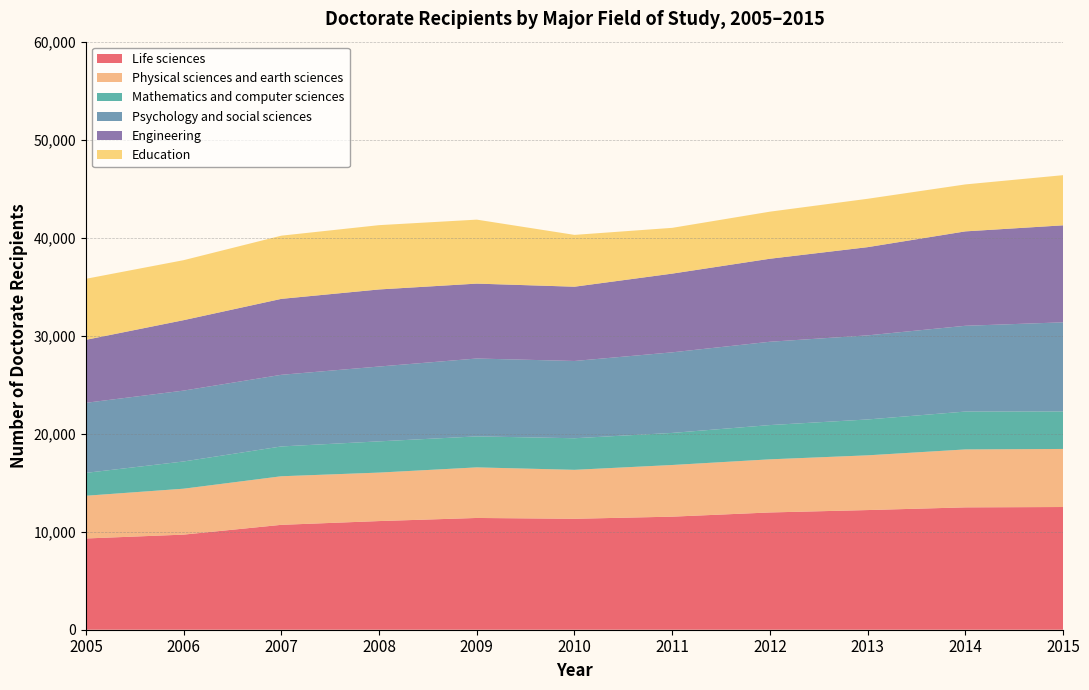

Reading right to left, list all the values displayed in this chart.

Life sciences: 12520	12484	12209	11965	11536	11319	11403	11086	10702	9703	9310
Physical sciences and earth sciences: 5924	5912	5584	5420	5271	4995	5161	4946	4956	4686	4359
Mathematics and computer sciences: 3825	3863	3660	3496	3273	3223	3163	3187	3042	2778	2334
Psychology and social sciences: 9095	8752	8580	8501	8222	7883	7945	7635	7309	7231	7149
Engineering: 9897	9633	9001	8470	8032	7578	7642	7864	7749	7186	6426
Education: 5117	4791	4935	4803	4670	5288	6528	6561	6448	6122	6227